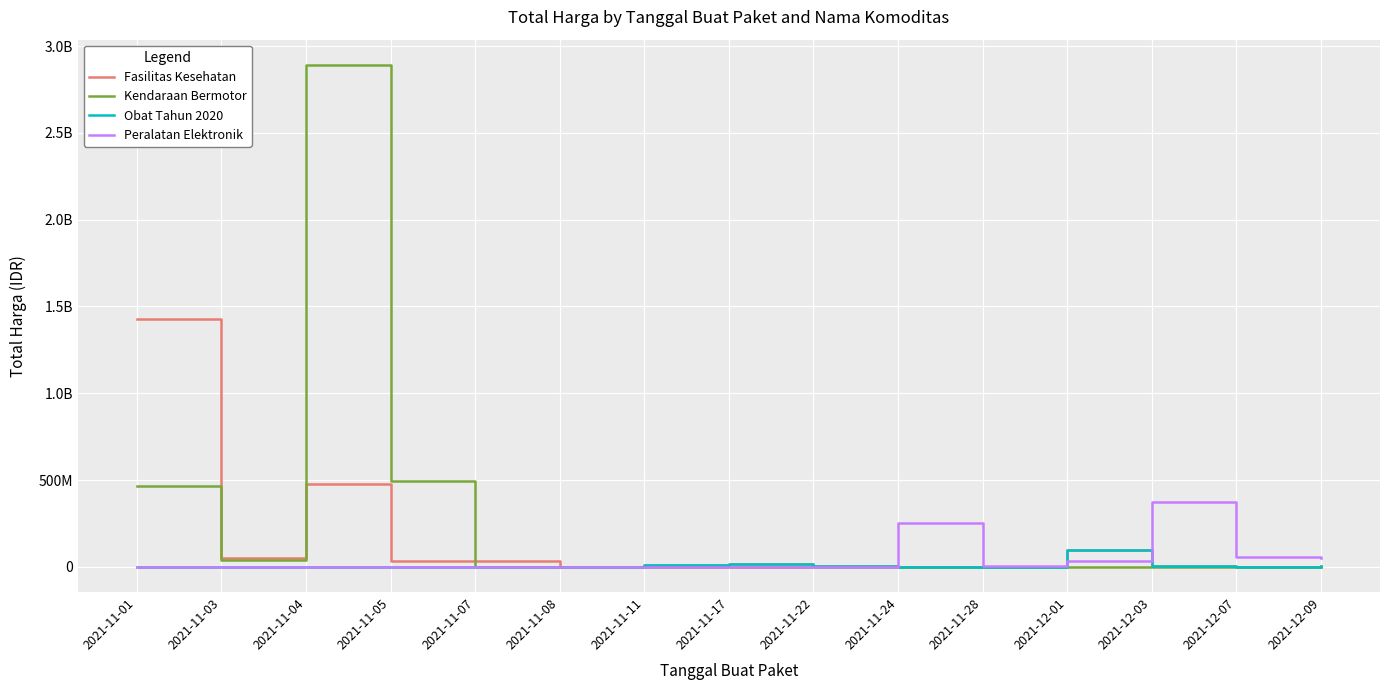

Reading left to right, list all the values displayed in this chart.

Fasilitas Kesehatan: 2021-11-01=1425867900	2021-11-03=49730040	2021-11-04=477600000	2021-11-05=34000000	2021-11-07=32441200	2021-11-08=577875	2021-11-11=9180000	2021-11-17=15513960	2021-11-22=7401240	2021-11-24=333600	2021-11-28=78000	2021-12-01=98772570	2021-12-03=2772000	2021-12-07=265000	2021-12-09=4672200
Kendaraan Bermotor: 2021-11-01=464002100	2021-11-03=39440000	2021-11-04=2892122000	2021-11-05=493000000	2021-11-07=0	2021-11-08=0	2021-11-11=0	2021-11-17=0	2021-11-22=0	2021-11-24=0	2021-11-28=0	2021-12-01=0	2021-12-03=0	2021-12-07=0	2021-12-09=0
Obat Tahun 2020: 2021-11-01=0	2021-11-03=0	2021-11-04=0	2021-11-05=0	2021-11-07=0	2021-11-08=0	2021-11-11=9180000	2021-11-17=15513960	2021-11-22=7401240	2021-11-24=333600	2021-11-28=78000	2021-12-01=98772570	2021-12-03=2772000	2021-12-07=265000	2021-12-09=4672200
Peralatan Elektronik: 2021-11-01=0	2021-11-03=0	2021-11-04=0	2021-11-05=0	2021-11-07=0	2021-11-08=0	2021-11-11=0	2021-11-17=0	2021-11-22=0	2021-11-24=250350000	2021-11-28=4350000	2021-12-01=34292000	2021-12-03=373404000	2021-12-07=56152800	2021-12-09=51601000